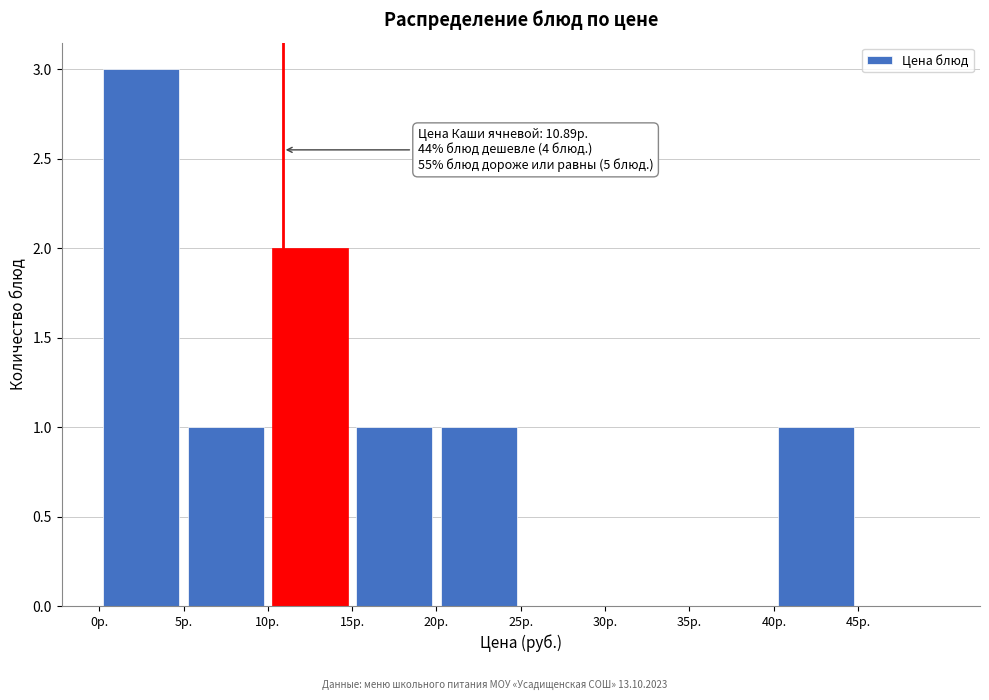

Over which range of the x-axis is the bar tallest?

0 to 5